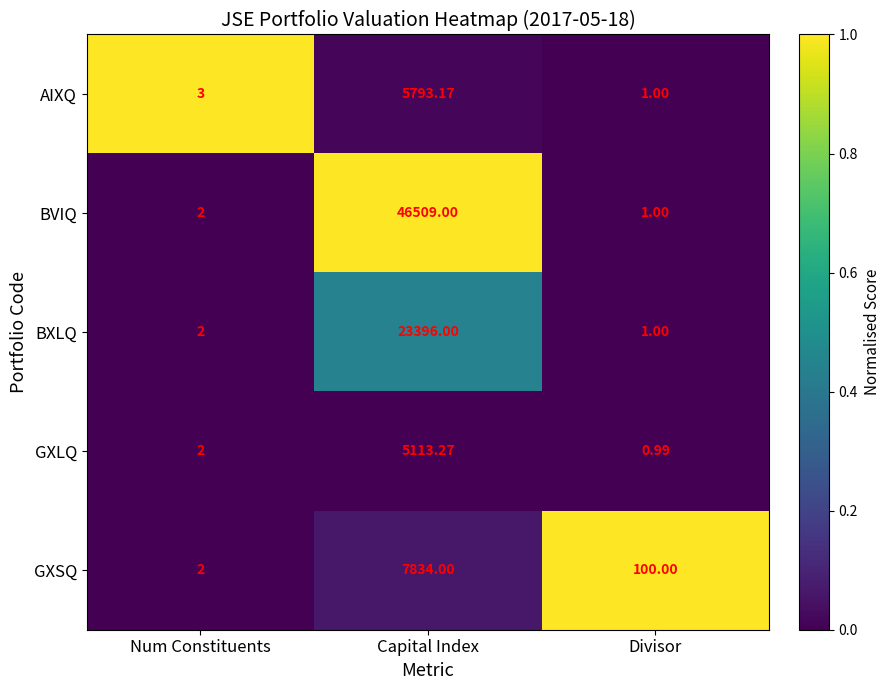

At which category is the sum across all series the highest?

Capital Index